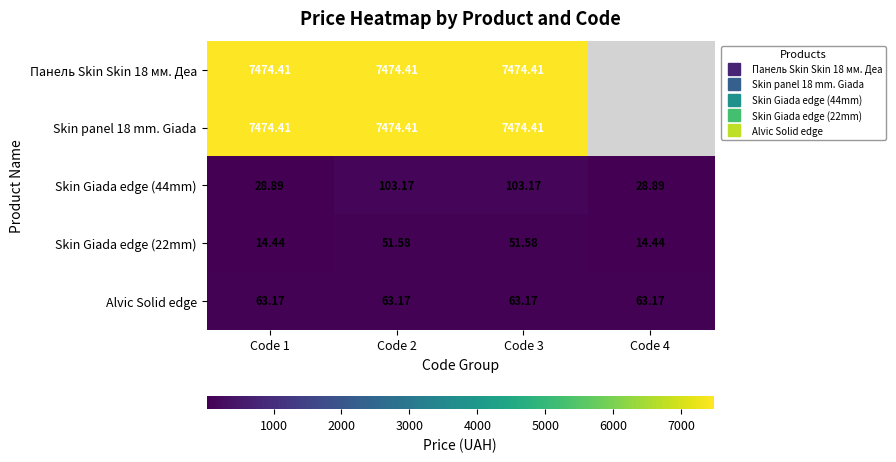

List the series in order of their peak value, highest first.

Панель Skin Skin 18 мм. Деа, Skin panel 18 mm. Giada, Skin Giada edge (44mm), Alvic Solid edge, Skin Giada edge (22mm)